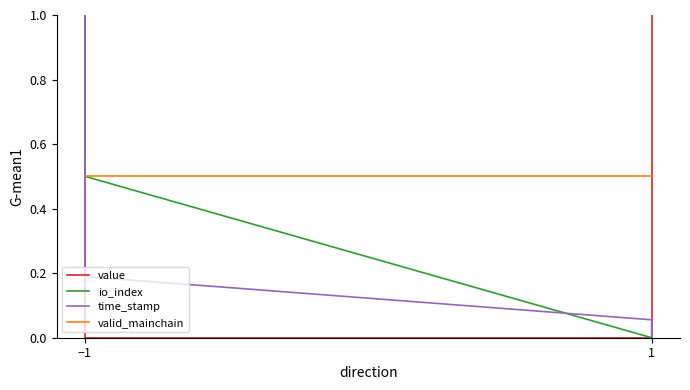

Is the value of time_stamp at 1 greater than the value of valid_mainchain at −1?

No